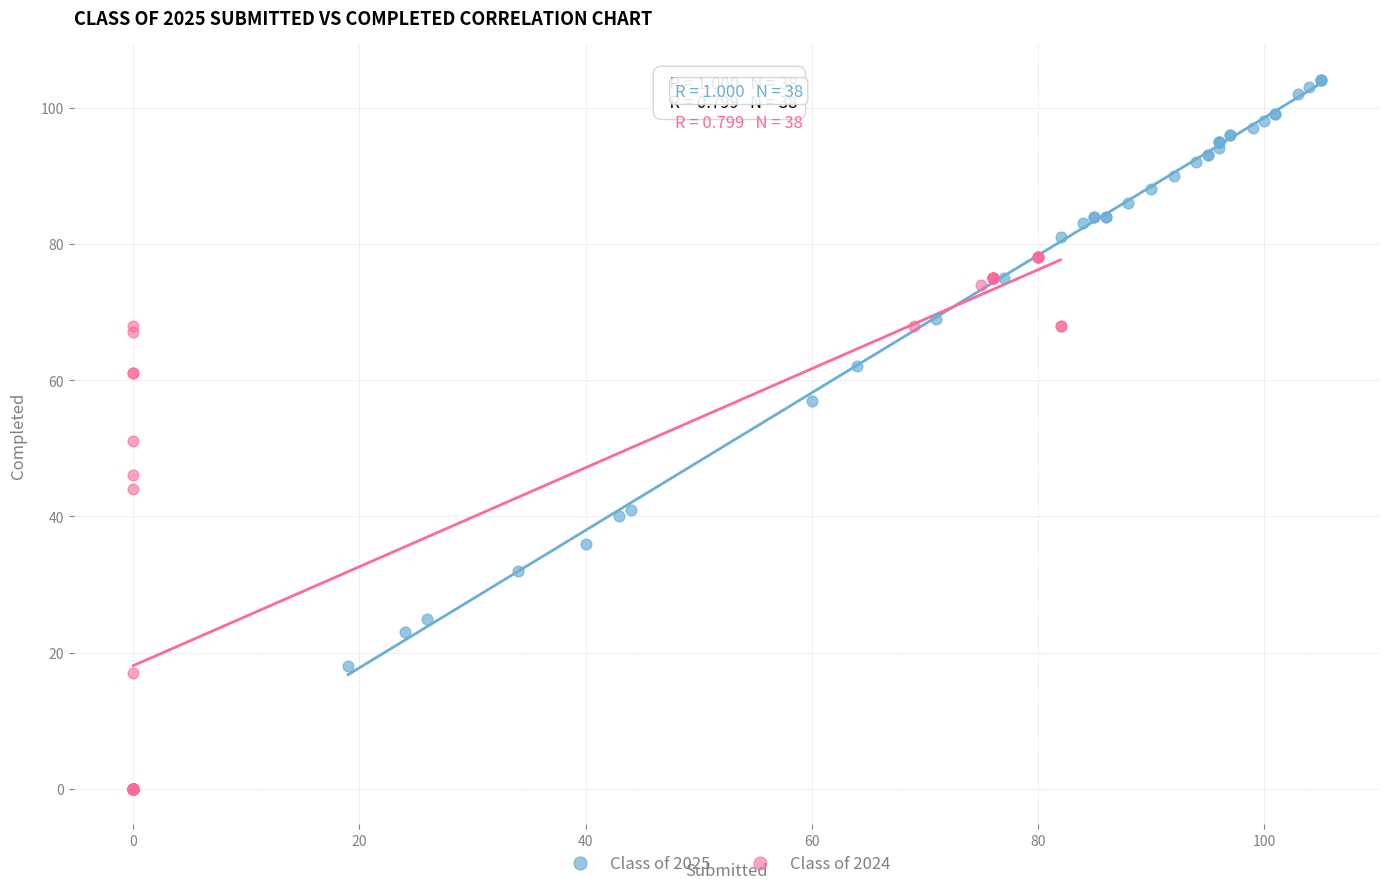

Which series reaches the maximum Y coordinate?

Class of 2025